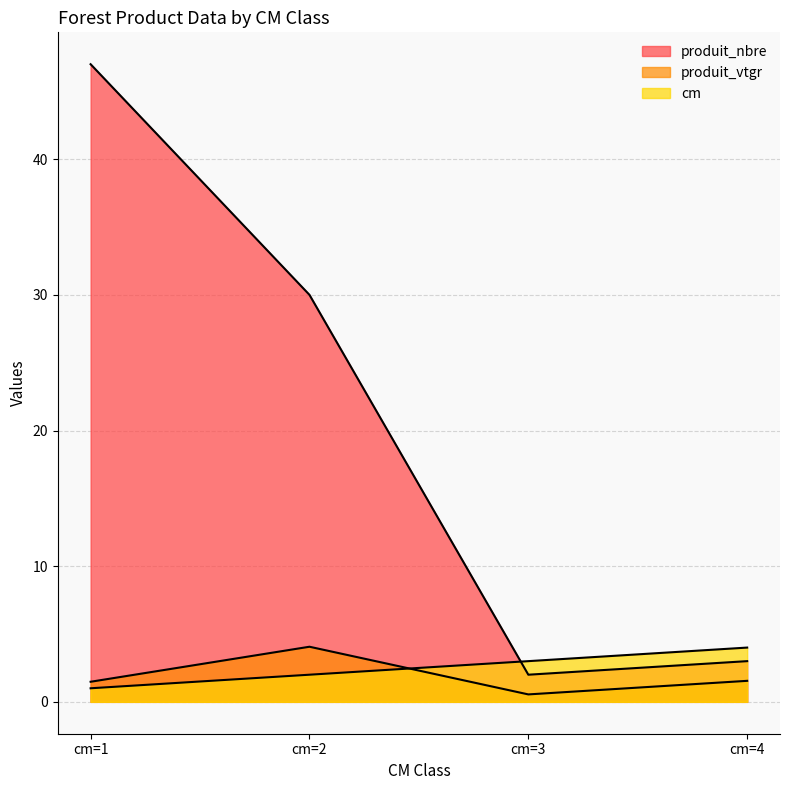

How many lines are shown in the chart?

3